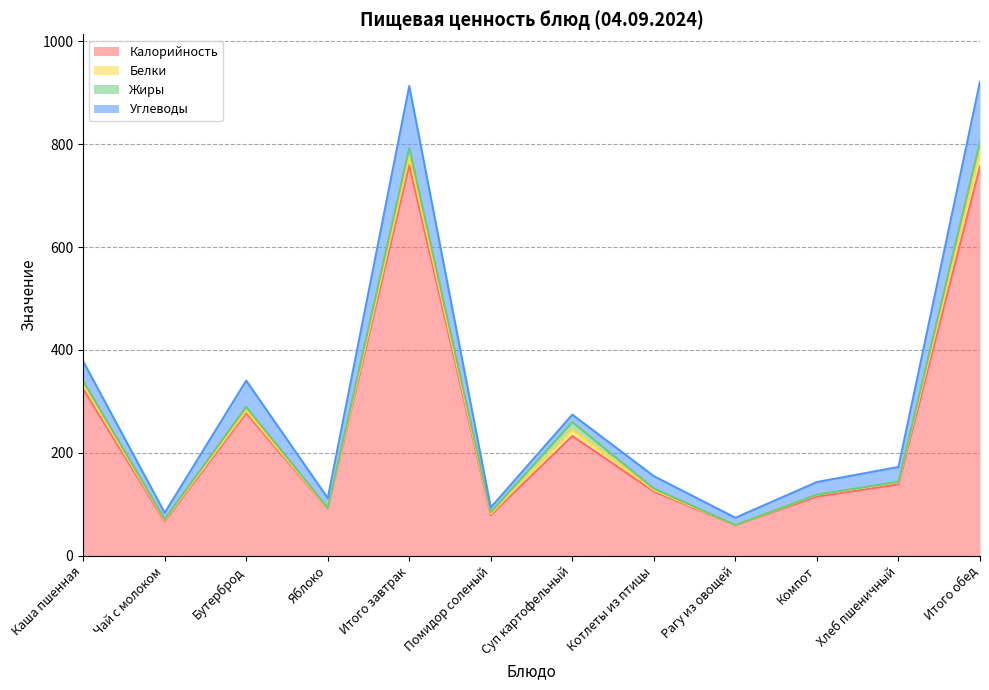

Is it true that Углеводы equals 24.0 at Рагу из овощей?

False